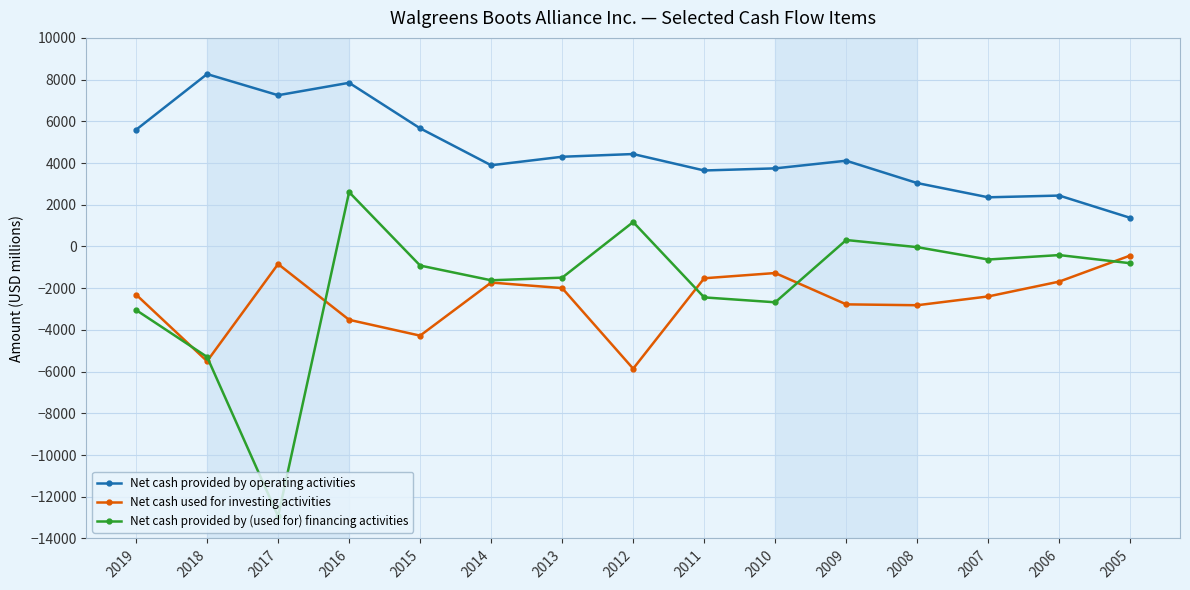

Is it true that Net cash used for investing activities equals -3598 at 2019?

False